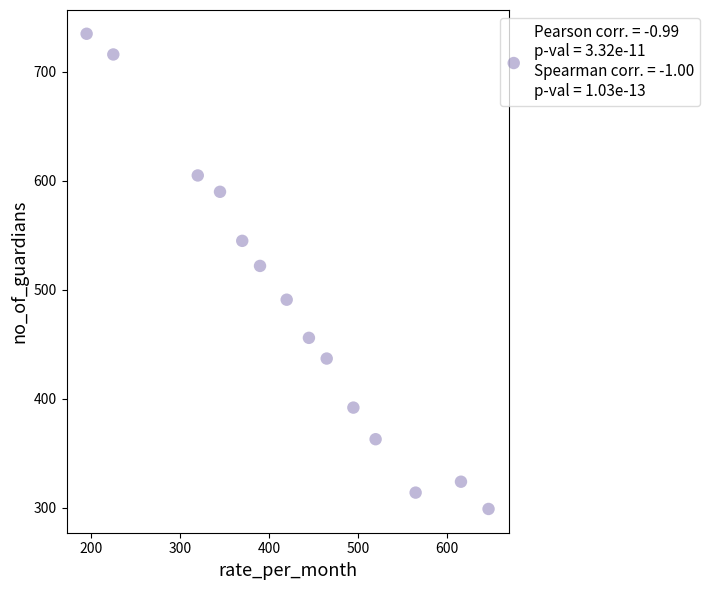

What is the range of X values (max minus min)?

452